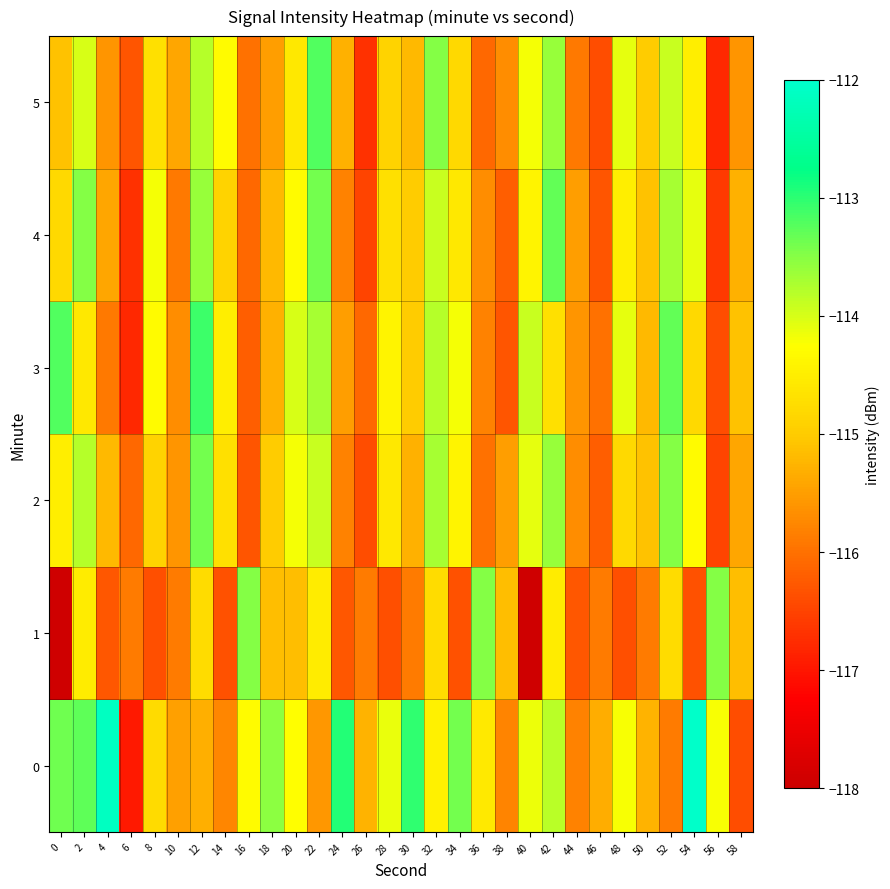

Reading right to left, list all the values displayed in this chart.

0: 58=-116.4	56=-114.2	54=-112.0	52=-115.9	50=-115.3	48=-114.2	46=-115.3	44=-115.8	42=-113.8	40=-114.2	38=-115.8	36=-114.6	34=-113.4	32=-114.5	30=-113.0	28=-114.1	26=-115.3	24=-112.9	22=-115.6	20=-114.3	18=-113.5	16=-114.3	14=-115.8	12=-115.3	10=-115.5	8=-114.8	6=-117.0	4=-112.1	2=-113.3	0=-113.4
1: 58=-115.2	56=-113.5	54=-116.3	52=-114.7	50=-115.9	48=-116.4	46=-115.9	44=-116.3	42=-114.5	40=-117.9	38=-115.2	36=-113.5	34=-116.3	32=-114.7	30=-115.9	28=-116.4	26=-115.9	24=-116.3	22=-114.5	20=-115.2	18=-115.2	16=-113.5	14=-116.3	12=-114.7	10=-115.9	8=-116.4	6=-115.9	4=-116.3	2=-114.5	0=-117.9
2: 58=-115.4	56=-116.5	54=-114.3	52=-113.5	50=-115.1	48=-114.8	46=-116.2	44=-115.7	42=-113.6	40=-114.1	38=-115.5	36=-116.0	34=-114.4	32=-113.7	30=-115.3	28=-114.6	26=-116.4	24=-115.8	22=-113.9	20=-114.2	18=-115.0	16=-116.3	14=-114.7	12=-113.4	10=-115.6	8=-114.9	6=-116.1	4=-115.2	2=-113.8	0=-114.5
3: 58=-115.1	56=-116.4	54=-114.8	52=-113.3	50=-115.2	48=-114.1	46=-116.0	44=-115.6	42=-114.7	40=-113.9	38=-116.3	36=-115.8	34=-114.2	32=-113.8	30=-115.0	28=-114.4	26=-116.1	24=-115.5	22=-113.7	20=-114.0	18=-115.3	16=-116.2	14=-114.5	12=-113.1	10=-115.7	8=-114.3	6=-116.8	4=-115.9	2=-114.6	0=-113.2
4: 58=-115.3	56=-116.6	54=-114.1	52=-113.7	50=-115.1	48=-114.5	46=-116.3	44=-115.5	42=-113.3	40=-114.4	38=-116.2	36=-115.7	34=-114.6	32=-113.9	30=-115.0	28=-114.7	26=-116.5	24=-115.8	22=-113.4	20=-114.3	18=-115.2	16=-116.1	14=-114.9	12=-113.6	10=-115.9	8=-114.2	6=-116.7	4=-115.4	2=-113.5	0=-114.8
5: 58=-115.6	56=-116.8	54=-114.5	52=-113.9	50=-115.0	48=-114.1	46=-116.4	44=-115.9	42=-113.6	40=-114.2	38=-115.7	36=-116.1	34=-114.8	32=-113.5	30=-115.2	28=-114.9	26=-116.7	24=-115.3	22=-113.2	20=-114.6	18=-115.5	16=-116.0	14=-114.3	12=-113.8	10=-115.4	8=-114.7	6=-116.3	4=-115.6	2=-114.0	0=-115.1